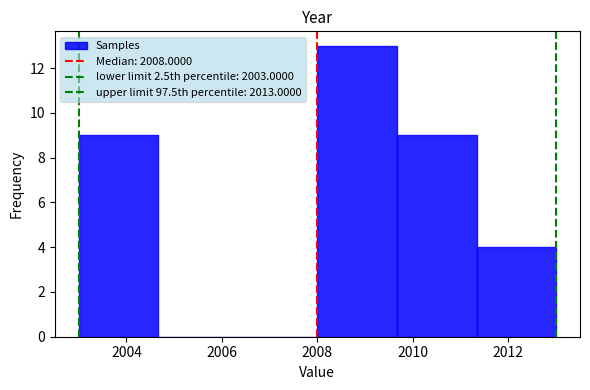

What is the height of the bar covering 2008.0 to 2009.6 on the x-axis? Neither the bar edges nor the heights are printed on the chart, so give them approximately, as read against the axes.

13